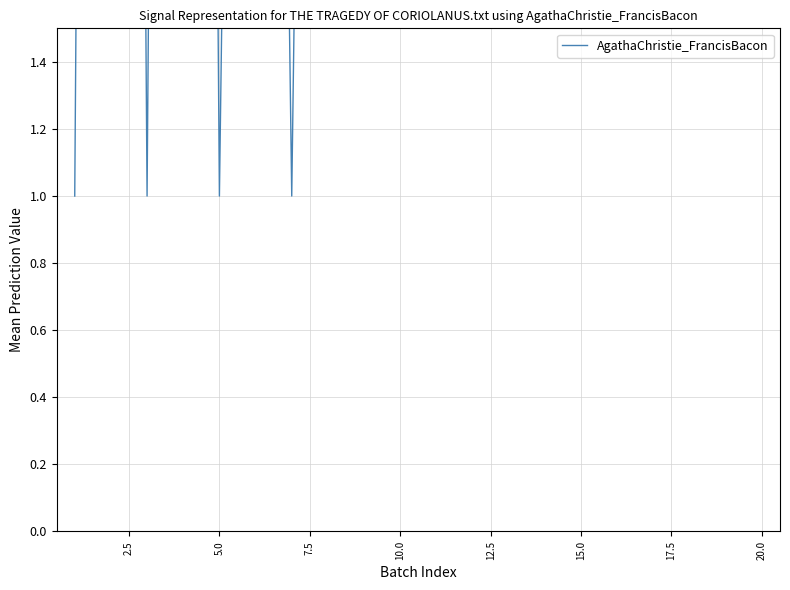

True or false: the data has more than 2 interior local peaks.

True